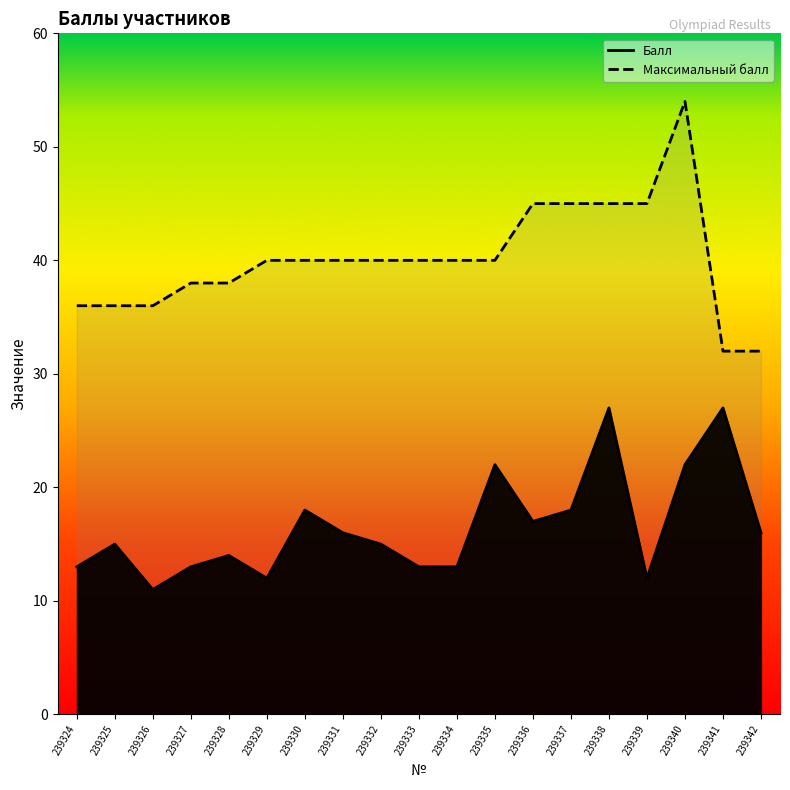

What are all the series names shown in the legend?

Балл, Максимальный балл